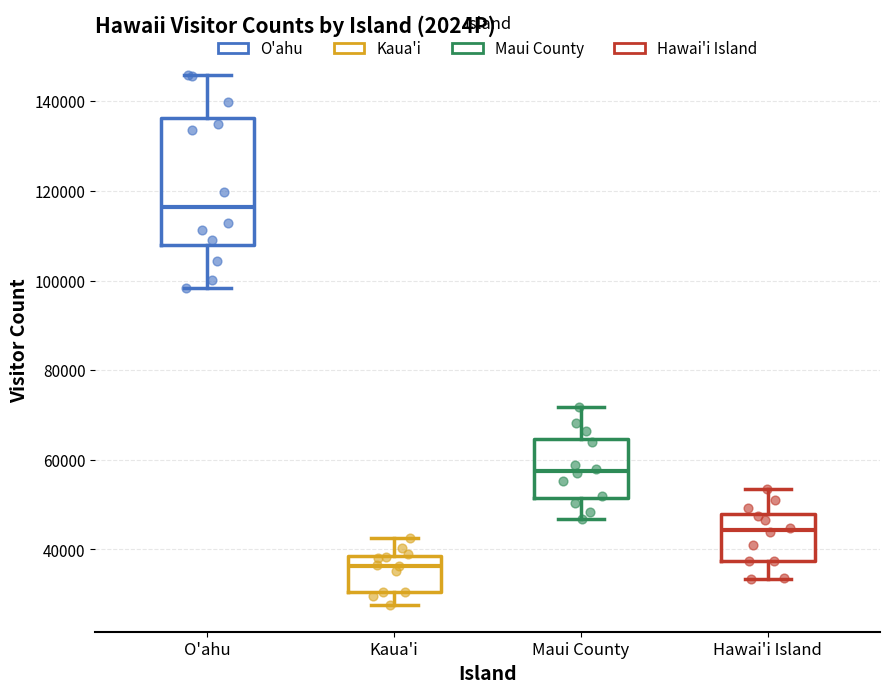

Where is the upper edge of the box for Hawai'i Island on the y-axis? The values are not printed on the chart, so give them approximately, as read against the axis.

48000